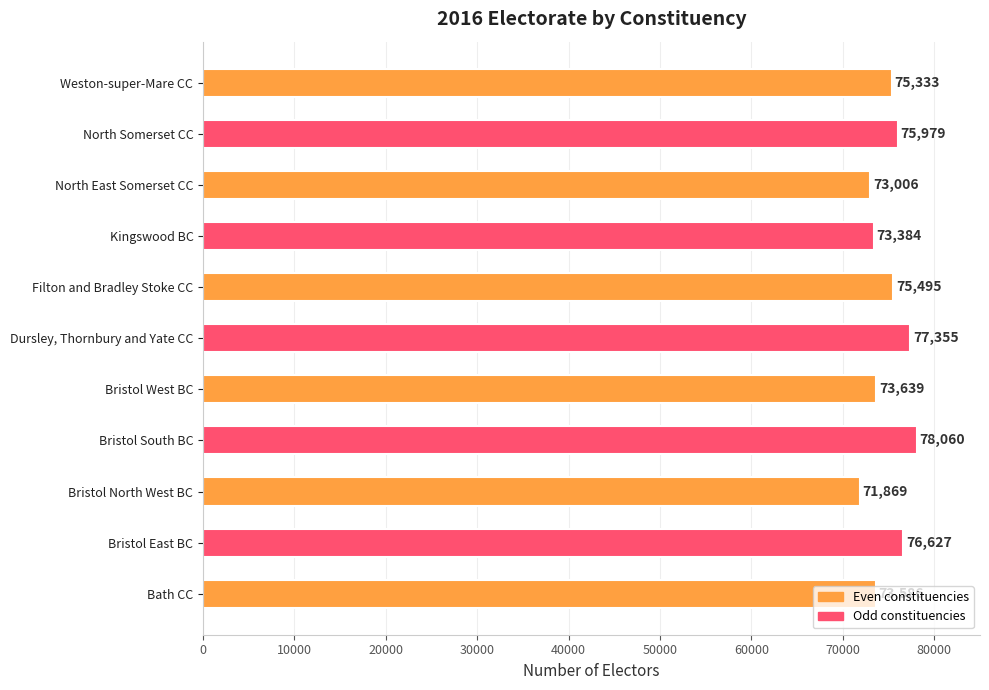

True or false: the data shows 73639 at Bristol West BC.

True